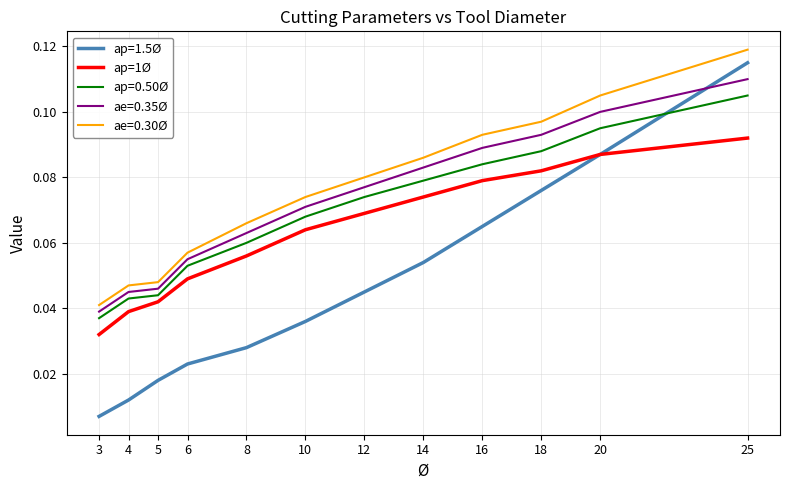

How many lines are shown in the chart?

5